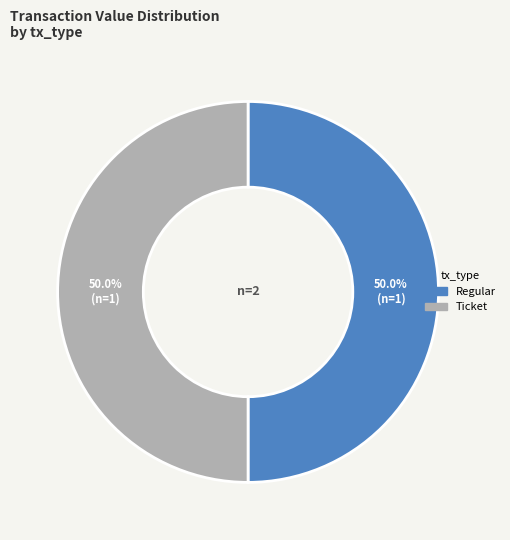

To the nearest percent, what is the average slice percentage?

50%